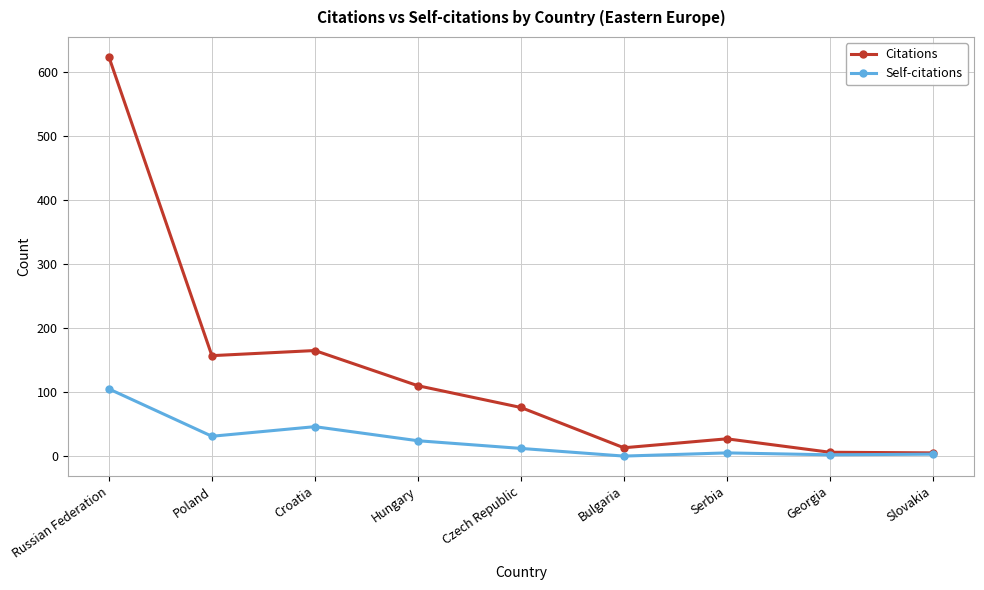

The Citations series shows 100 at Czech Republic. True or false?

False